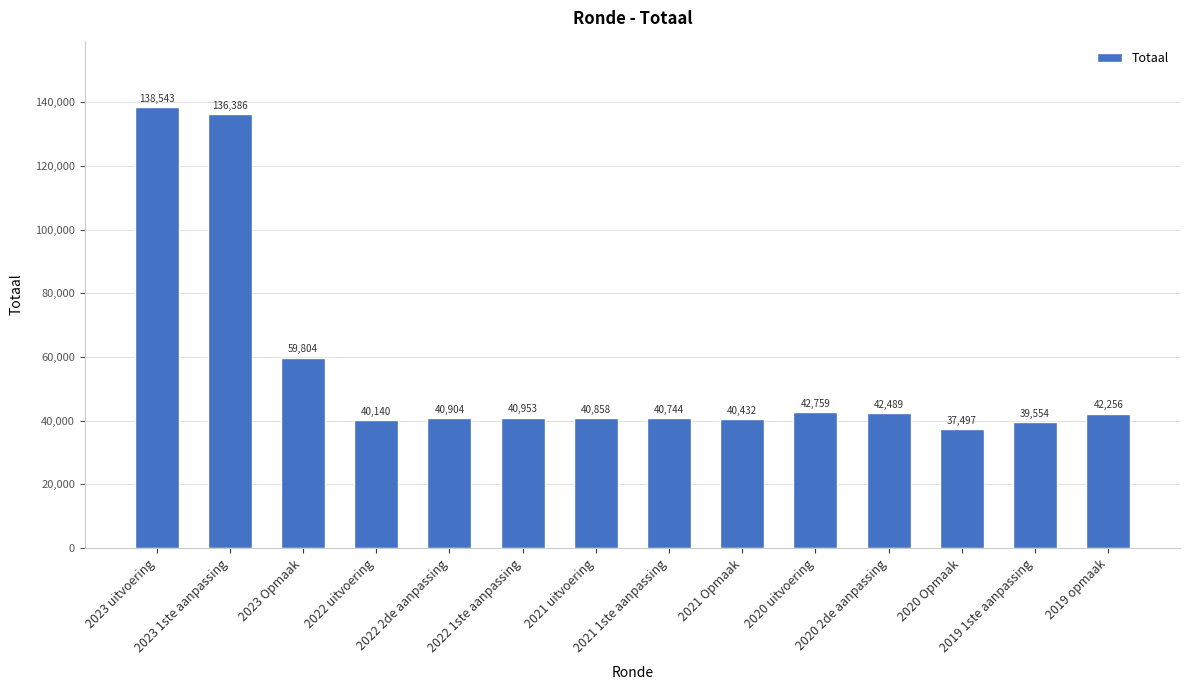

What is the maximum value shown in the chart?

138543